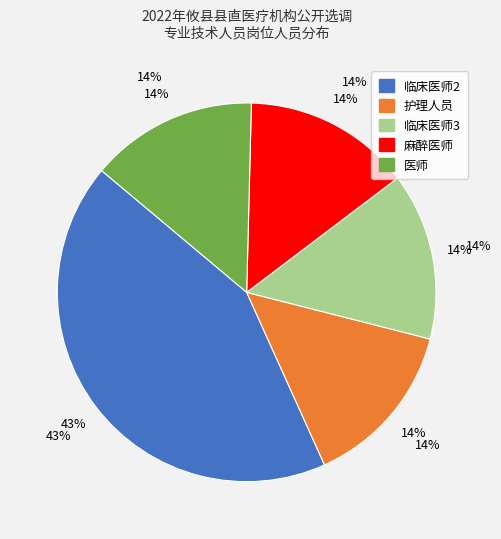

To the nearest percent, what percentage of the pie is 医师?

14%